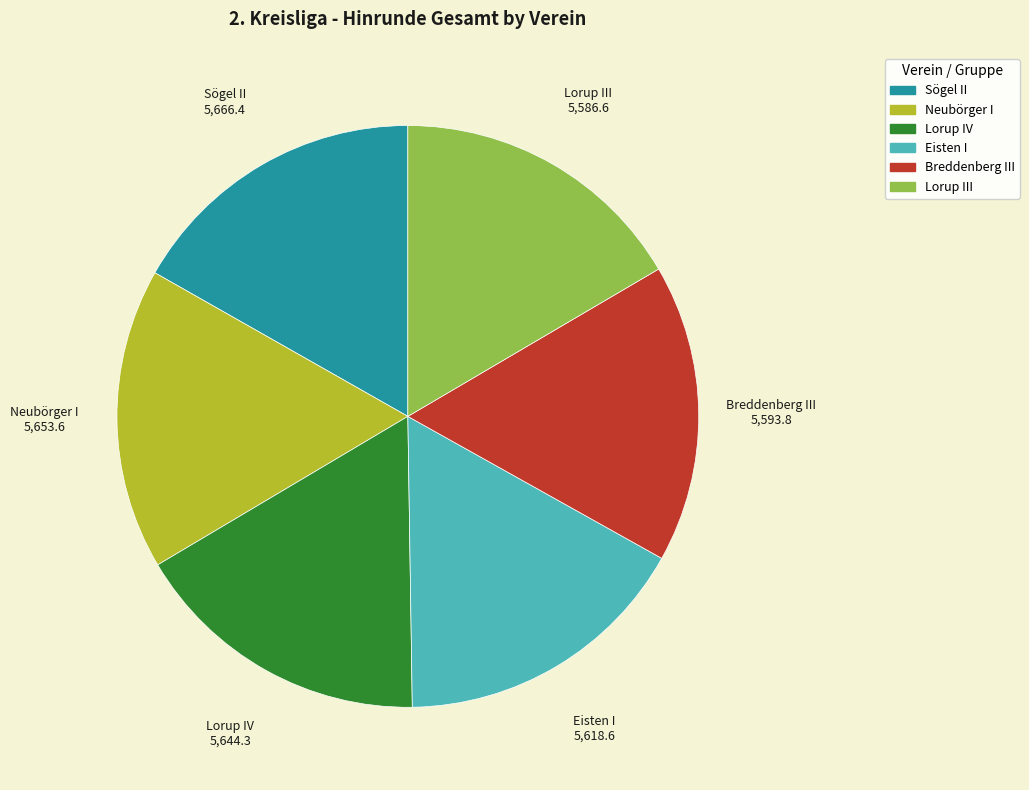

Is there any slice that represents more than half of the pie?

No